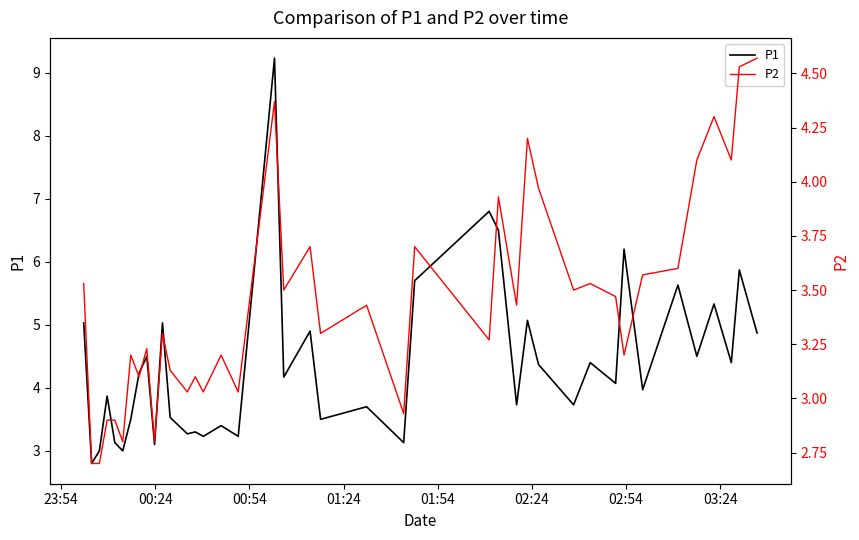

What is the value of the P2 point at the 31st from the left?

3.5